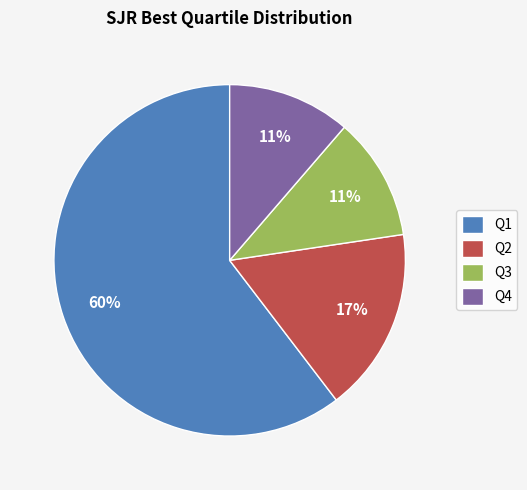

What is the majority slice?

Q1